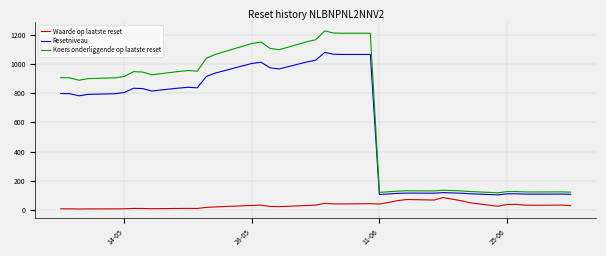

True or false: Waarde op laatste reset and Resetniveau intersect in this chart.

False